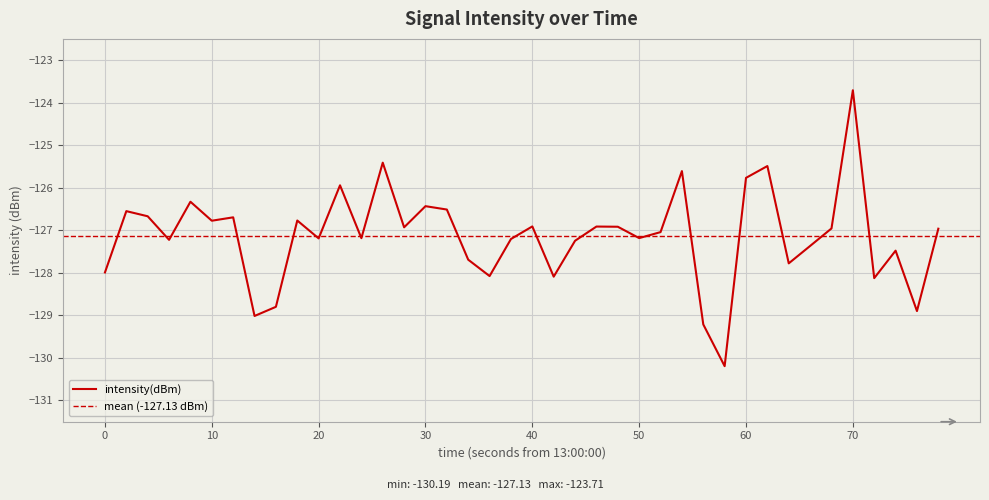

How many lines are shown in the chart?

1